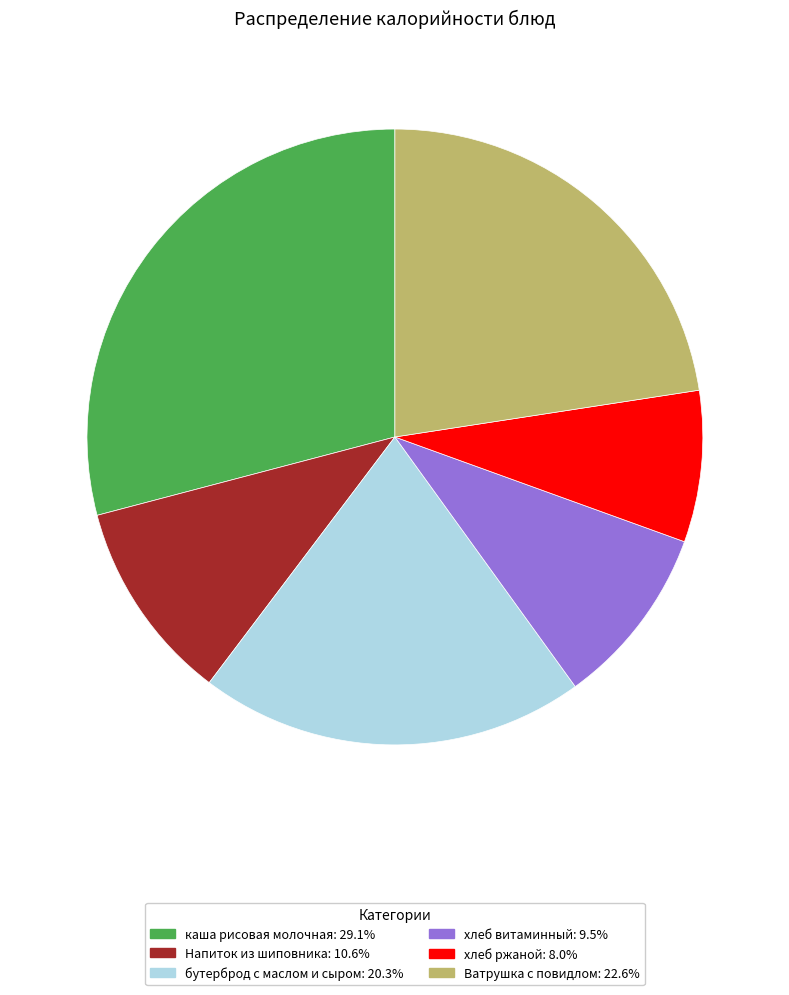

Does бутерброд с маслом и сыром represent more than half of the total?

No